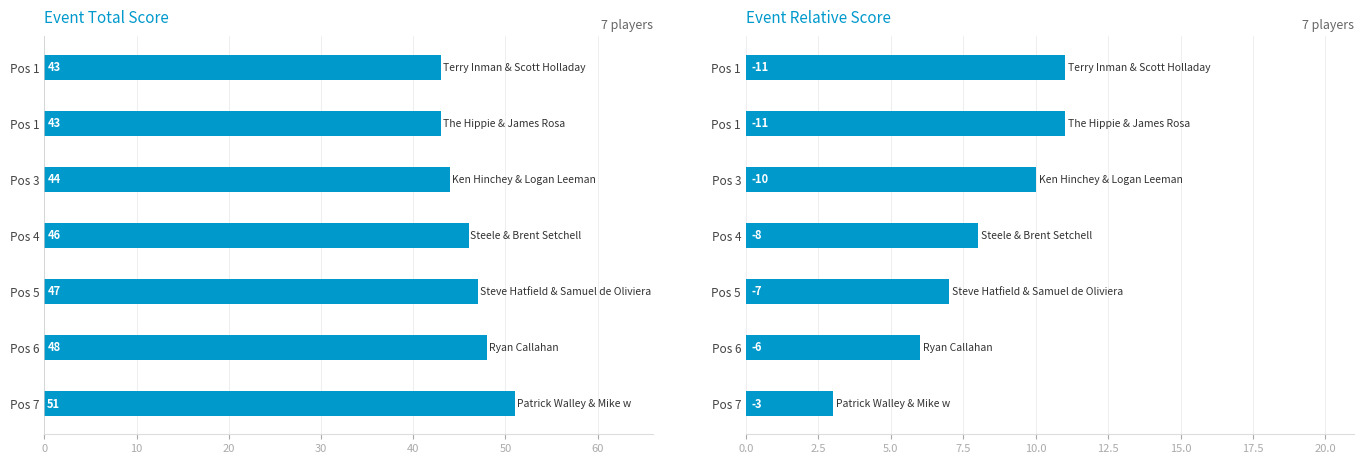

What is the value of the event_relative_score bar at the 2nd from the left?

11